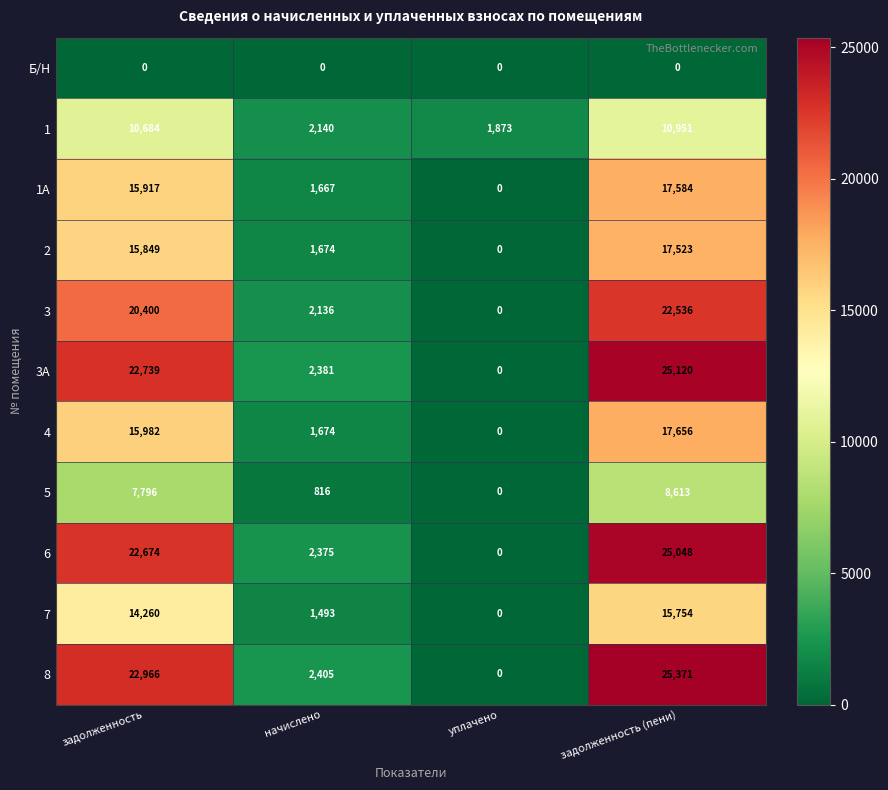

The 5 series shows -4023 at уплачено. True or false?

False